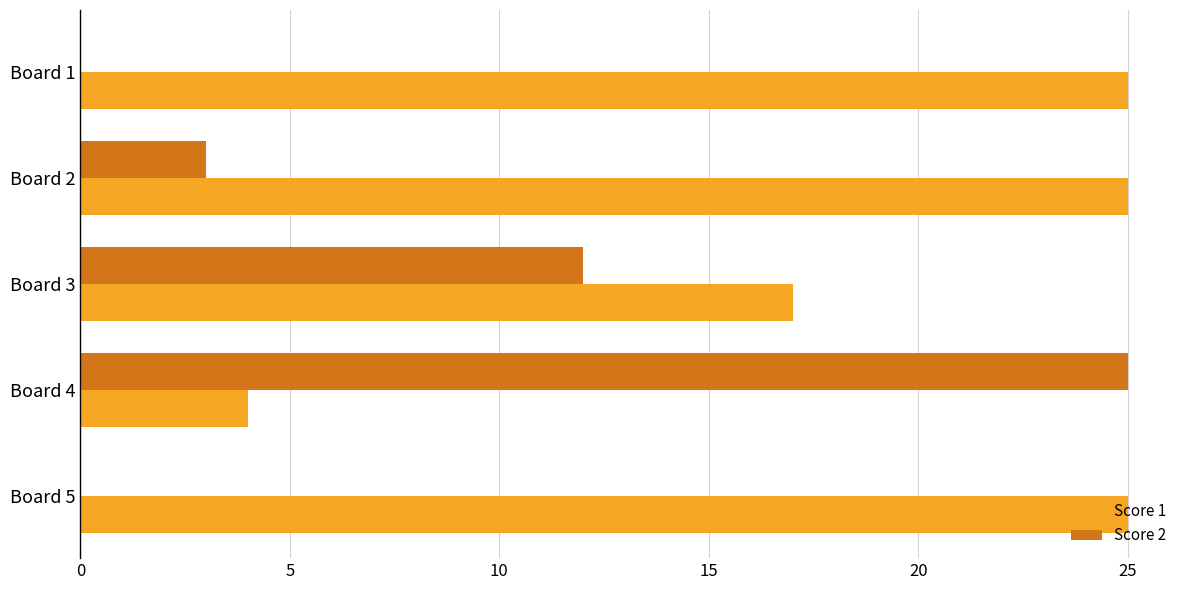

Which series has the largest total across all categories?

Score 1